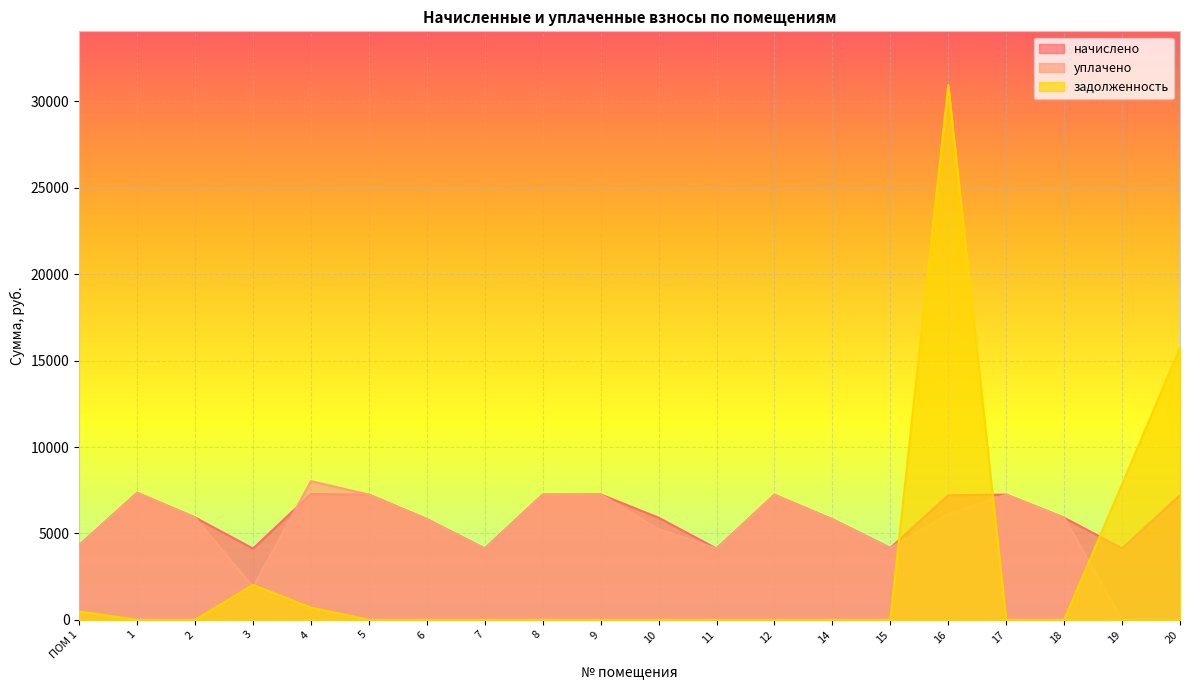

What is the average value of the начислено series?

5982.9